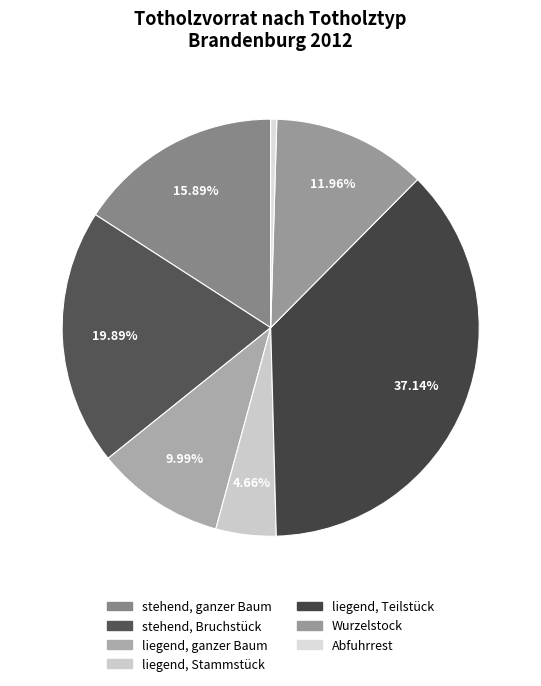

True or false: Abfuhrrest accounts for 0% of the total.

True